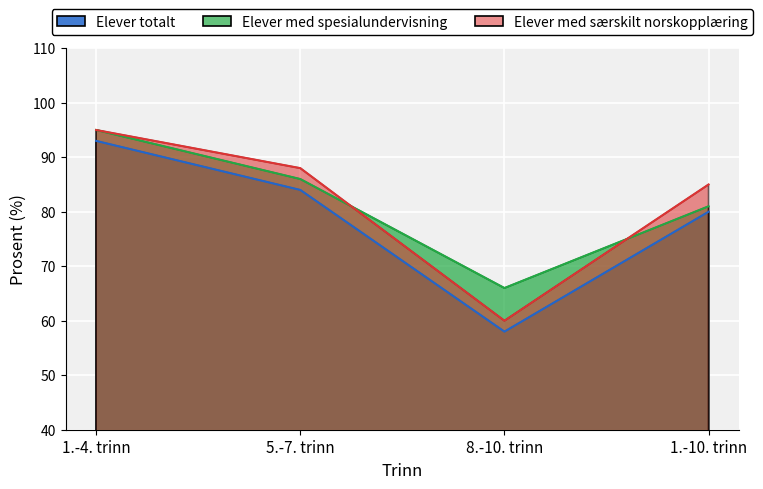

How many lines are shown in the chart?

3